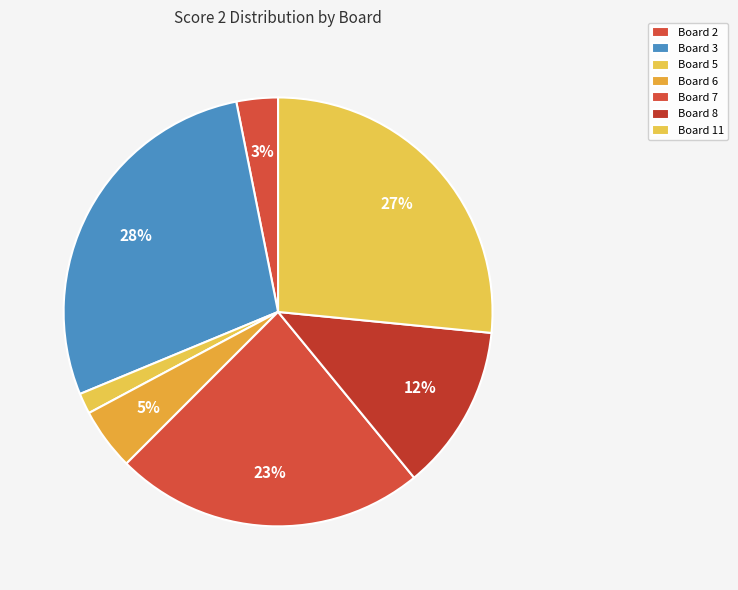

Rank the categories by value from highest to lowest.

Board 3, Board 11, Board 7, Board 8, Board 6, Board 2, Board 5